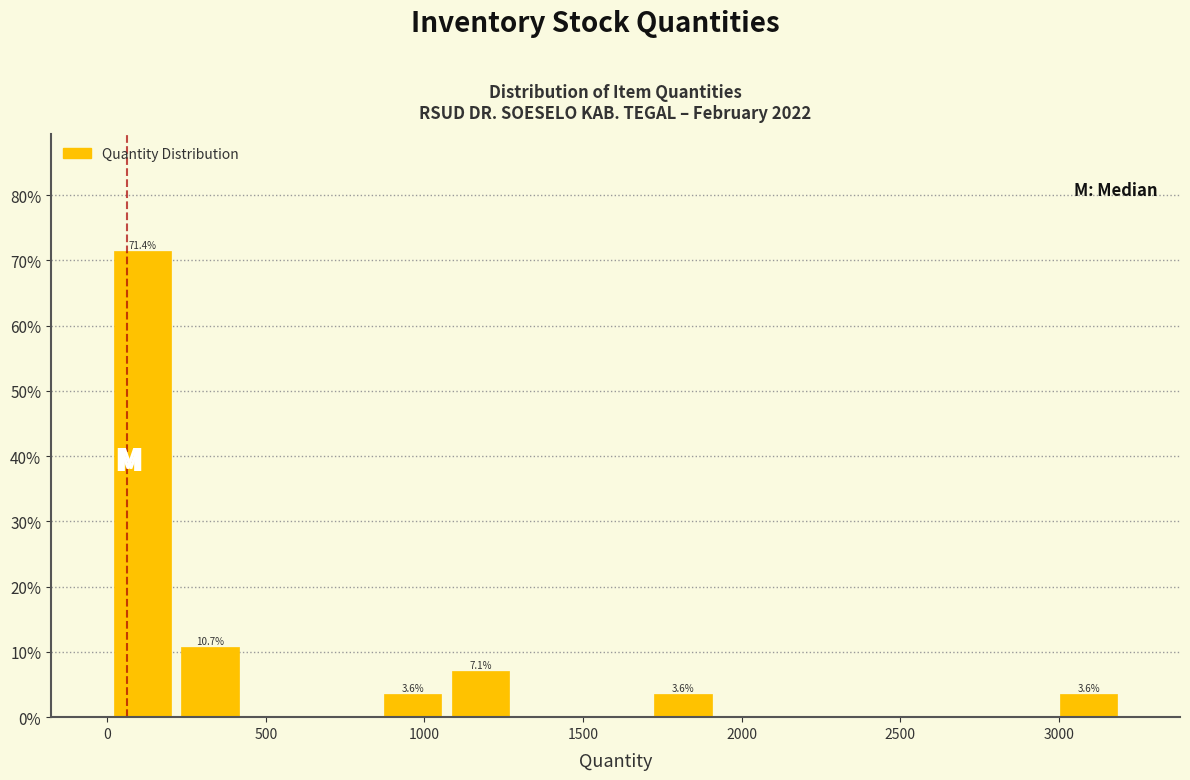

Which range on the x-axis has the tallest bar?

0 to 200